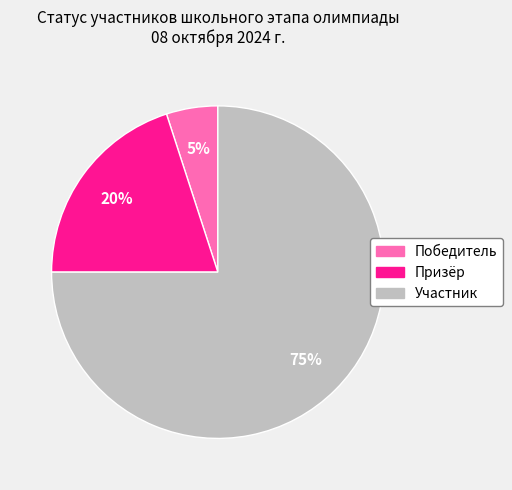

Is the sum of Призёр and Участник greater than half?

Yes